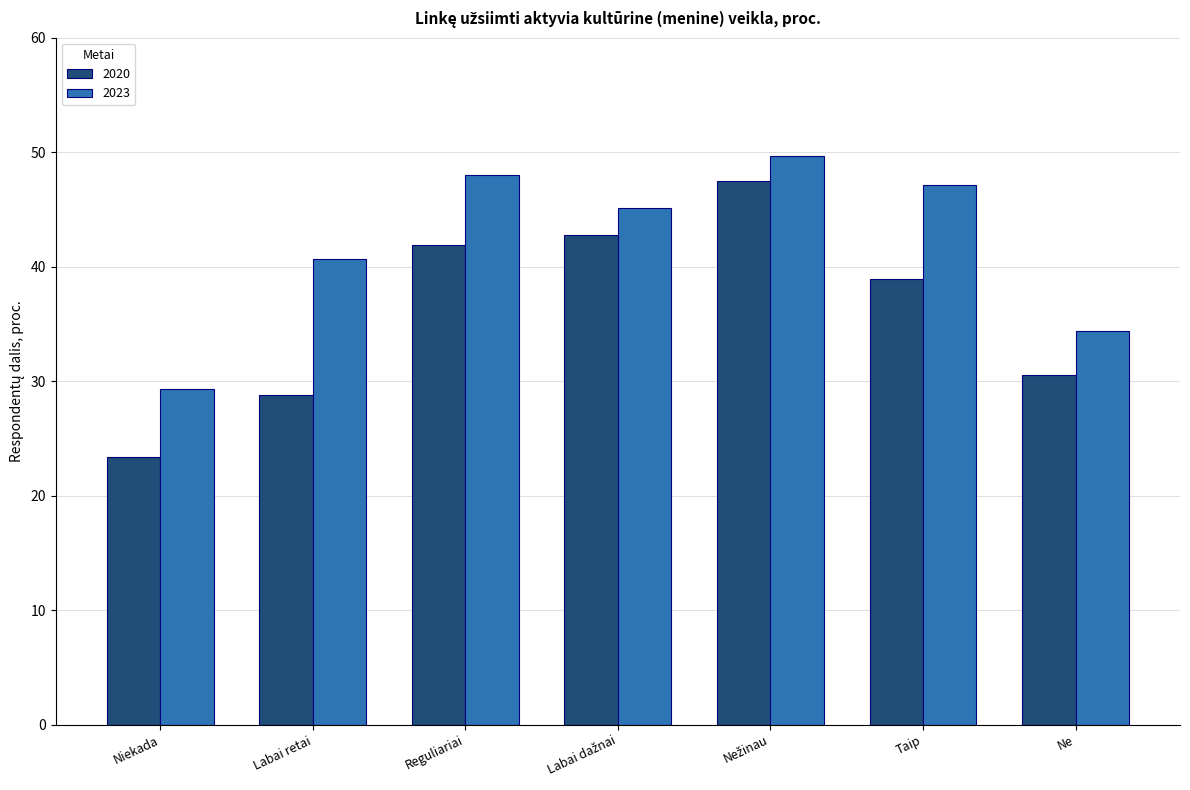

Reading left to right, transcribe all the data shown in this chart.

2020: 23.4	28.8	41.9	42.8	47.5	38.9	30.5
2023: 29.3	40.7	48.0	45.1	49.7	47.1	34.4